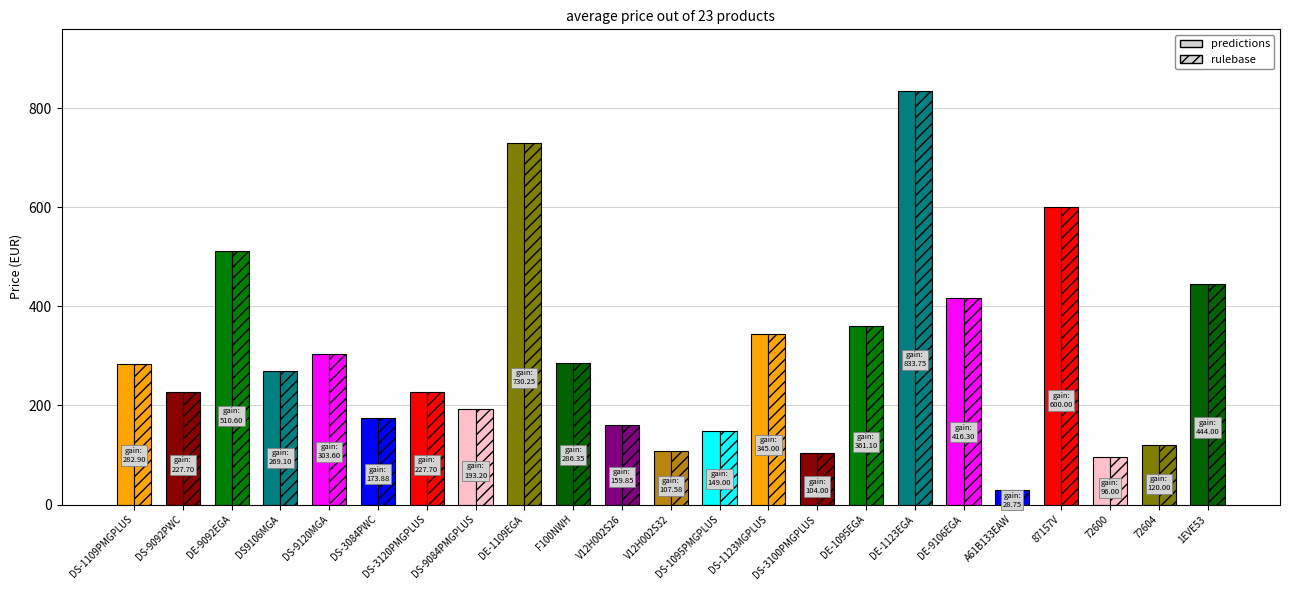

Does the chart contain any negative values?

No